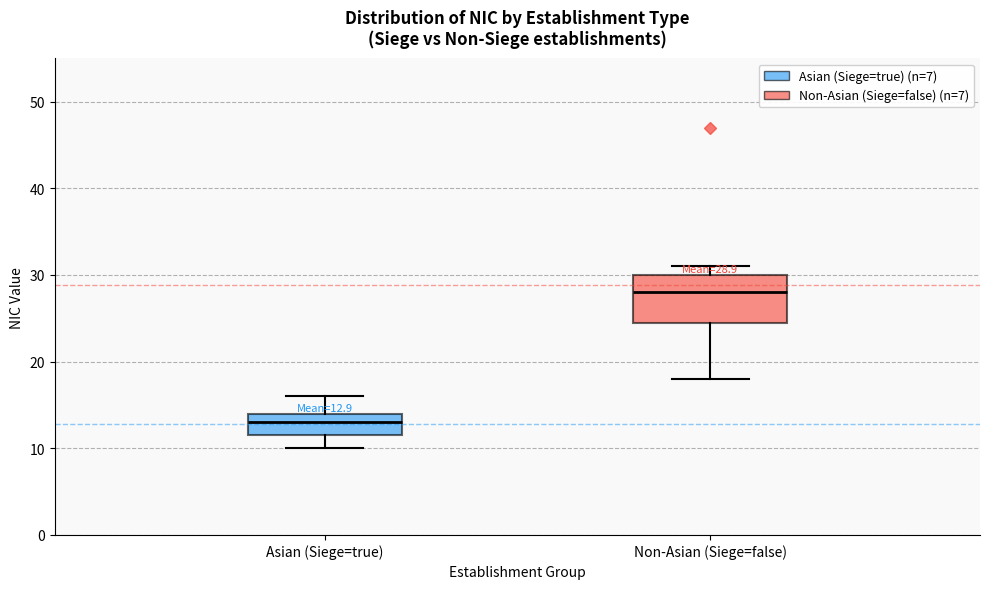

Which box has the highest median line?

Non-Asian (Siege=false)